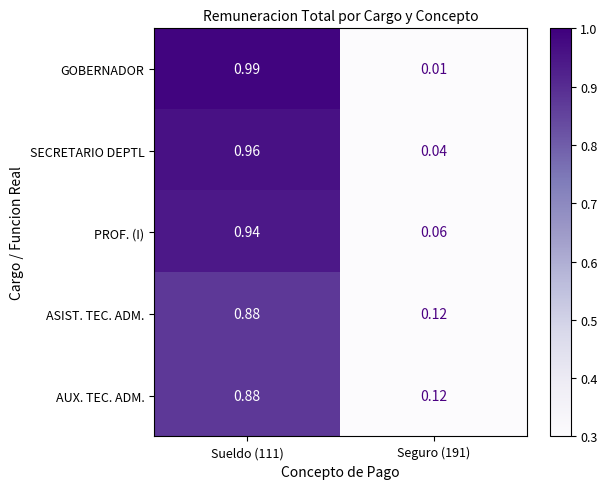

Which series has the widest spread of values?

GOBERNADOR